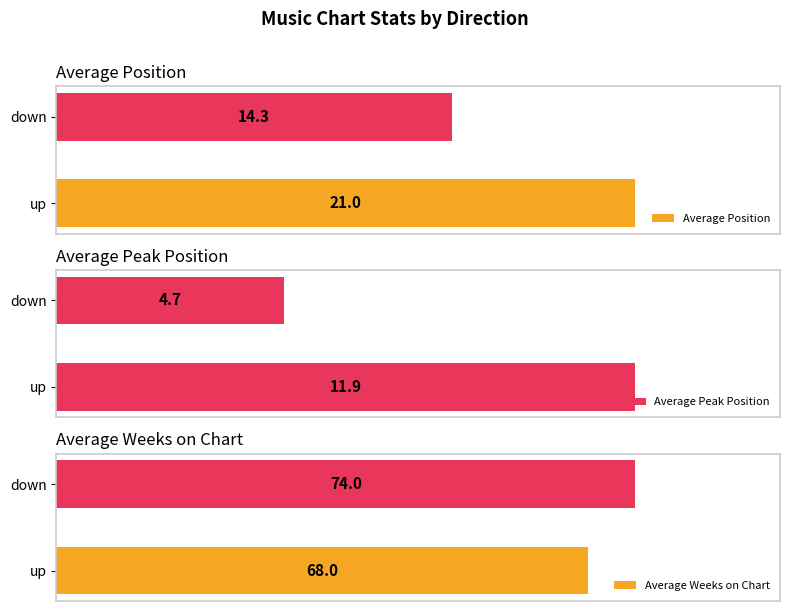

At which label is Average Position closest to 17?

down